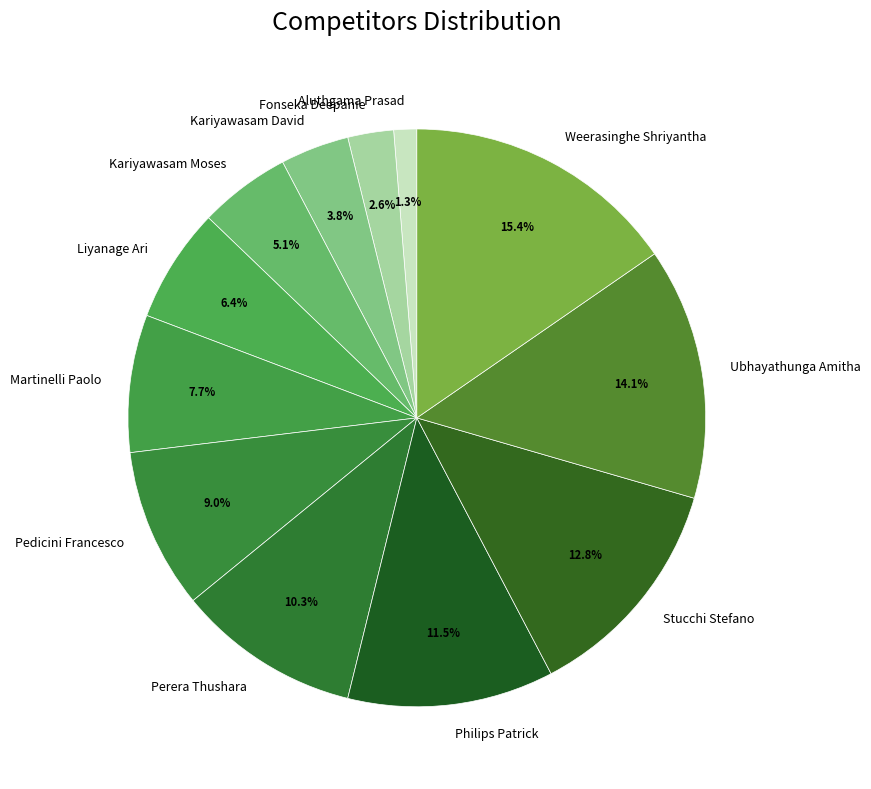

Approximately how many times larger is the value at Perera Thushara compared to Liyanage Ari?

1.6